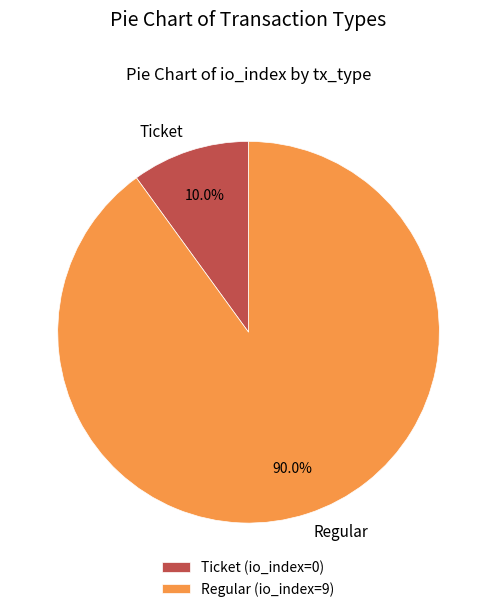

Is the sum of Ticket and Regular greater than half?

Yes